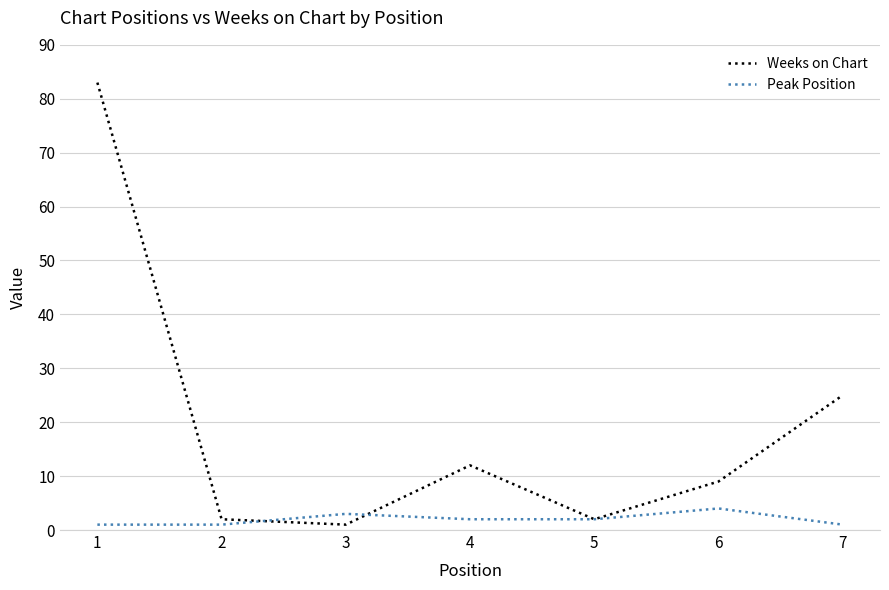

What is the maximum value shown in the chart?

83